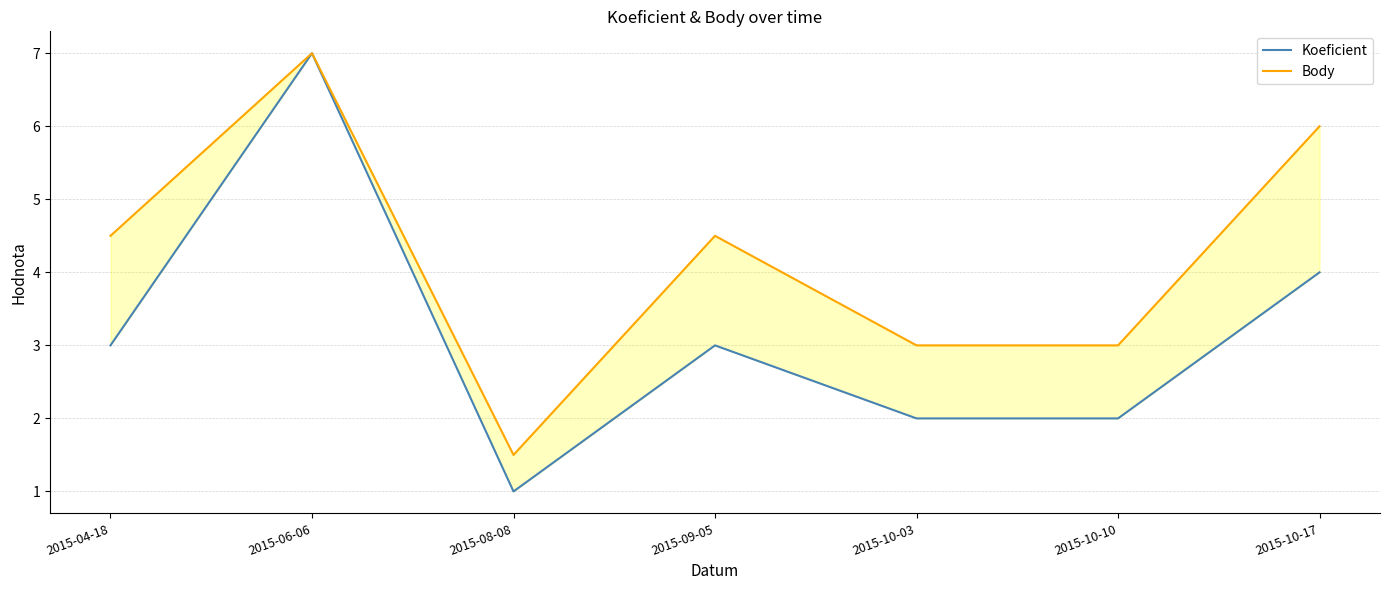

Rank the categories by Body value from lowest to highest.

2015-08-08, 2015-10-03, 2015-10-10, 2015-04-18, 2015-09-05, 2015-10-17, 2015-06-06